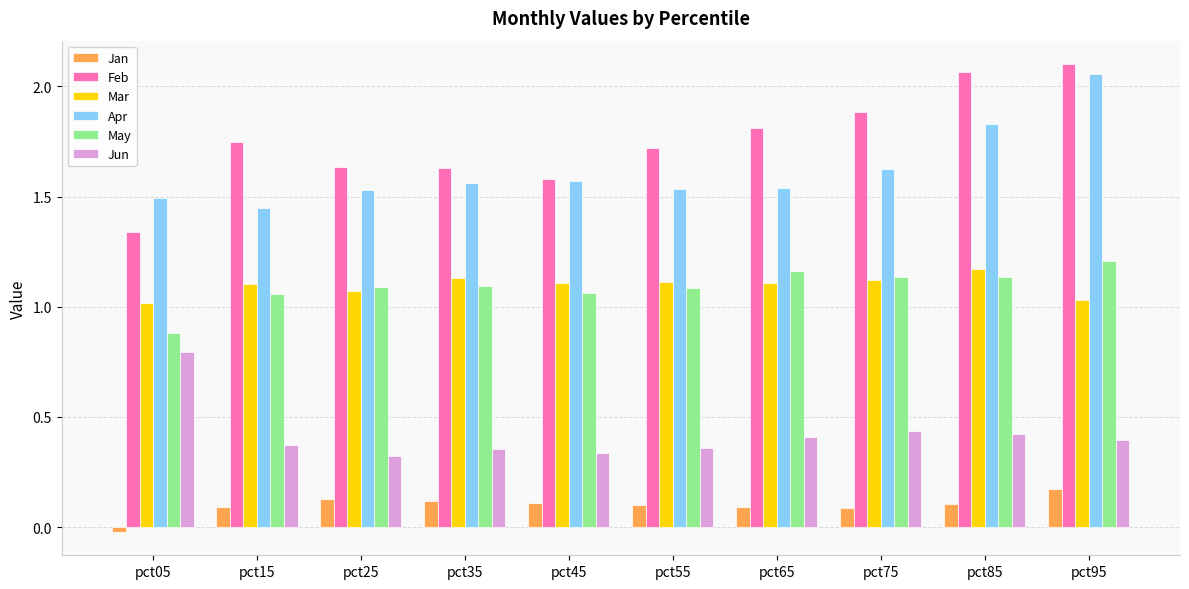

How many distinct data groups are displayed?

6